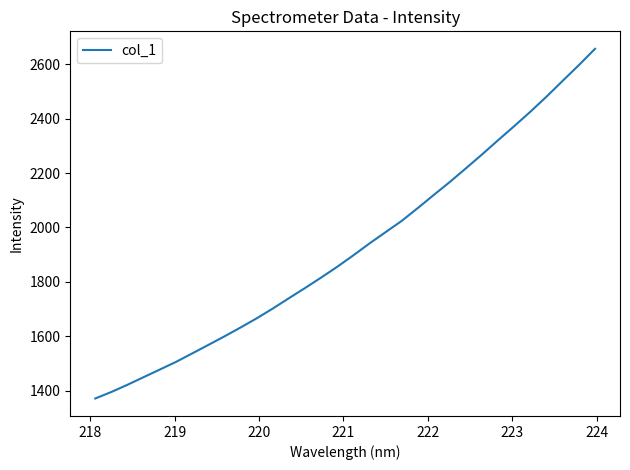

What is the maximum value shown in the chart?

2656.4